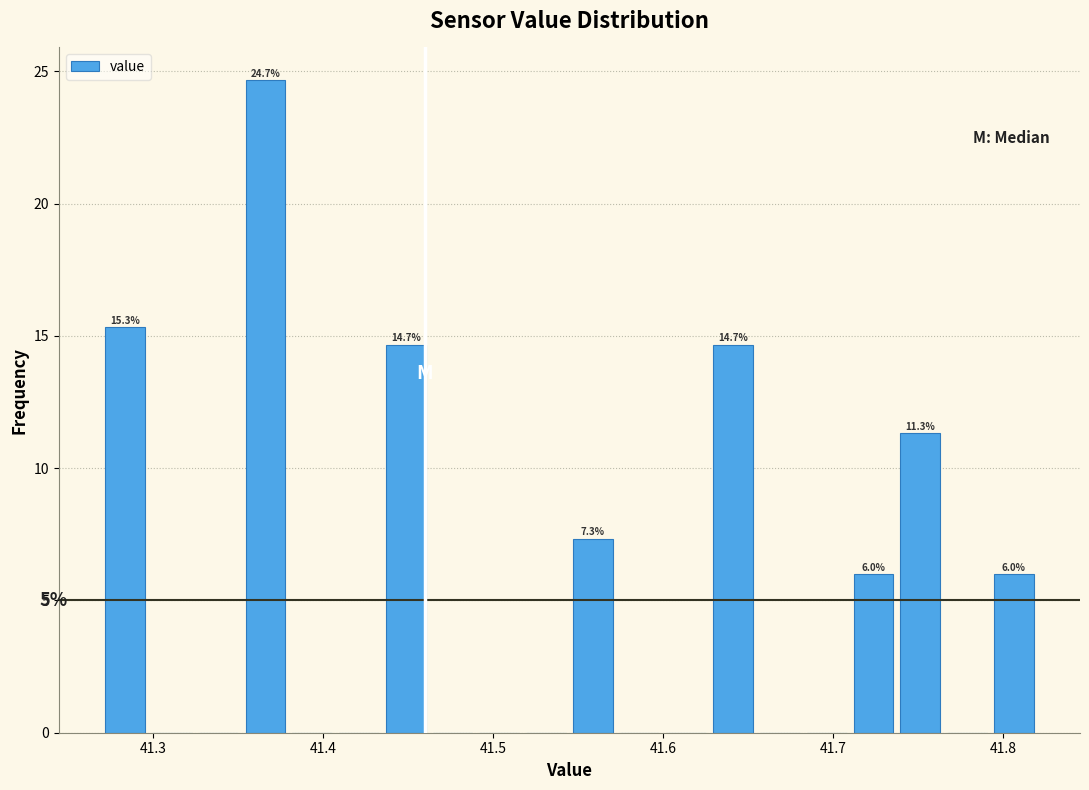

Around what value on the x-axis is the tallest bar? Give the approximate position of its centre, as read against the axis.

41.37